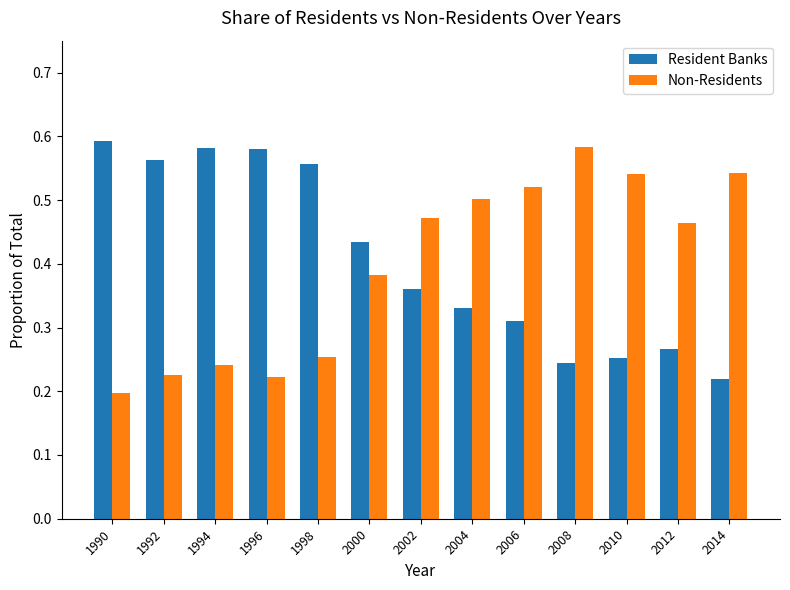

At which label is Resident Banks closest to 0?

2014